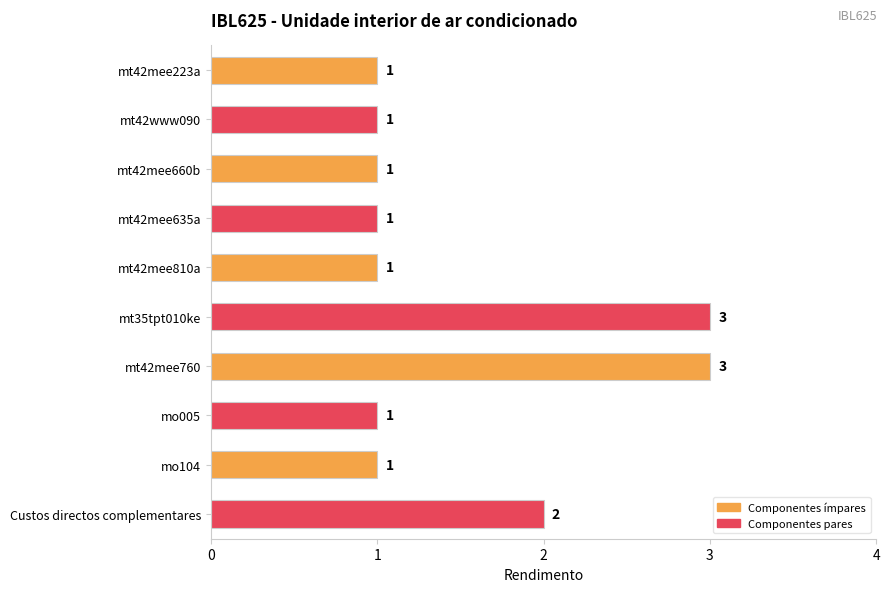

True or false: the data shows 1 at mt42mee660b.

True